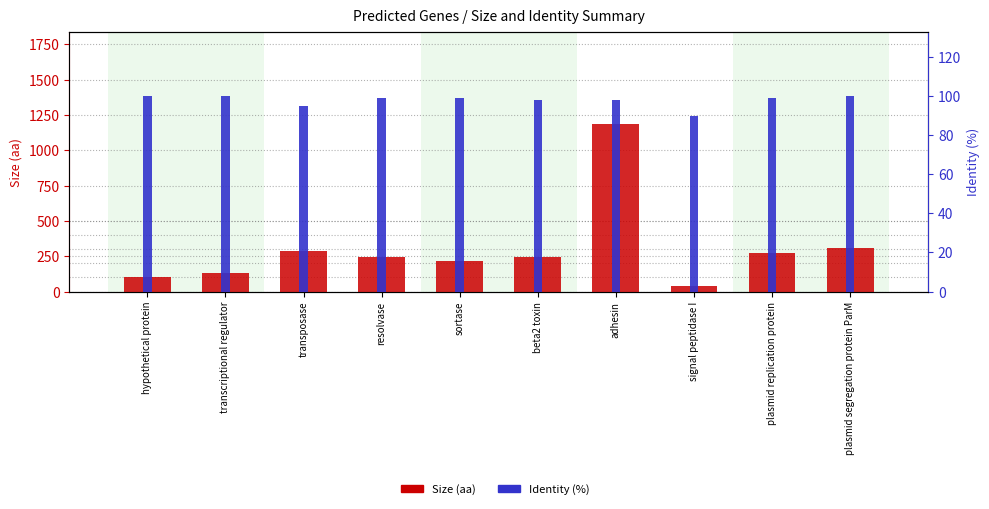

At which label does Size (aa) first exceed 246?

transposase